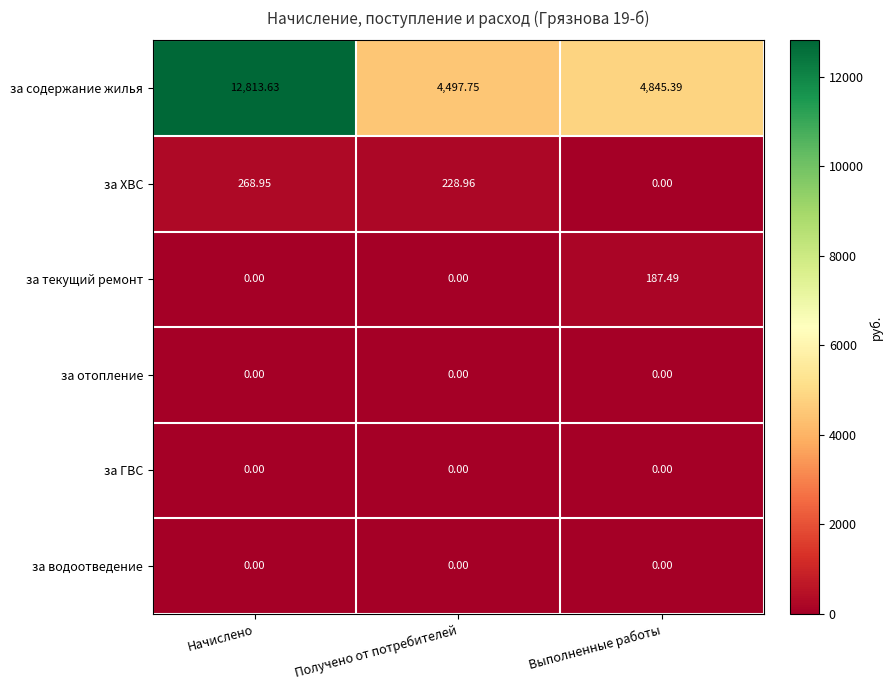

Between Получено от потребителей and Выполненные работы, which series saw the biggest shift?

за содержание жилья